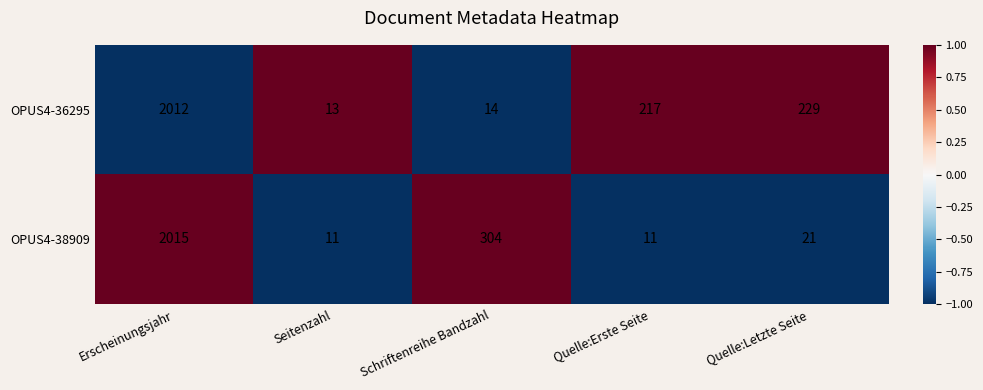

How many series are shown in this chart?

2